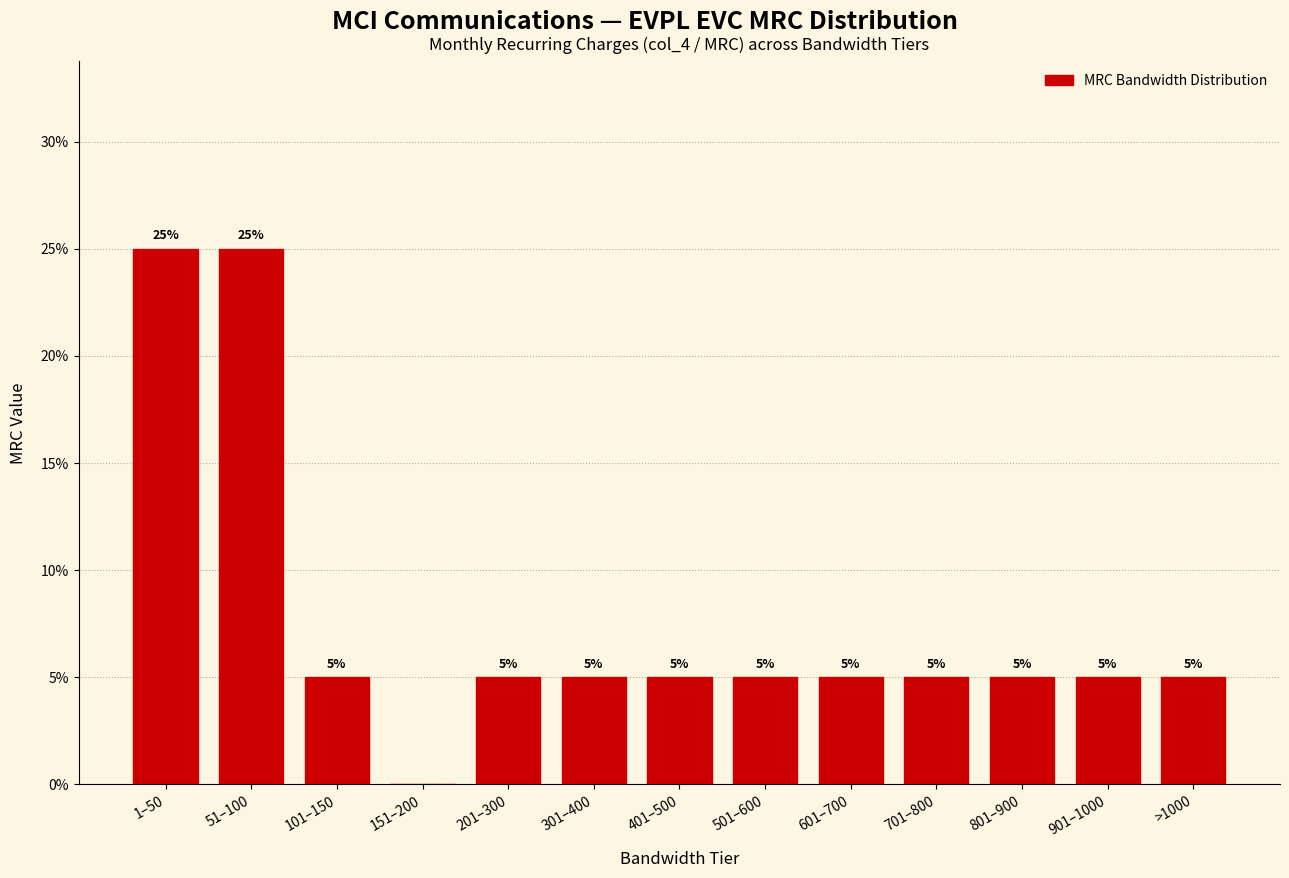

Reading left to right, extract all data points from this chart.

1–50=25	51–100=25	101–150=5	151–200=0	201–300=5	301–400=5	401–500=5	501–600=5	601–700=5	701–800=5	801–900=5	901–1000=5	>1000=5